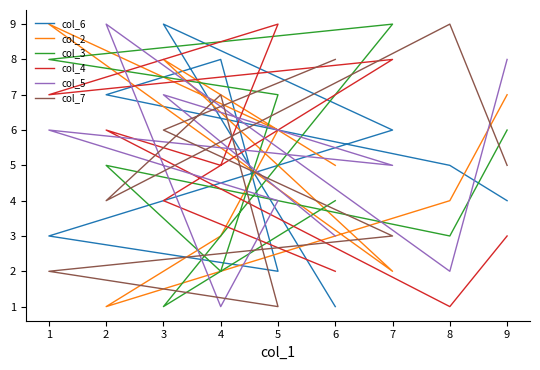

Which series ends up on top after the final intersection of col_7 and col_6?

col_7